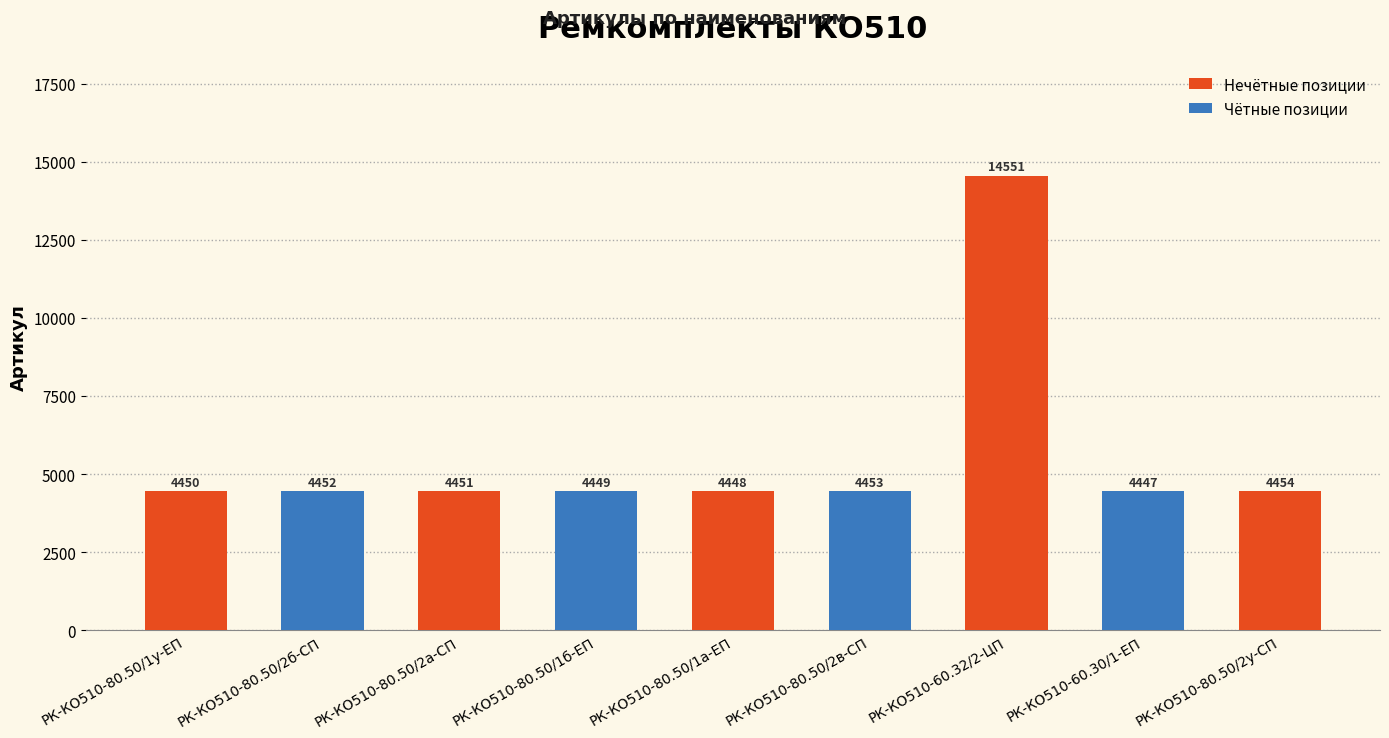

What is the ratio of the value at РК-КО510-80.50/2а-СП to the value at РК-КО510-80.50/1б-ЕП?

1.0